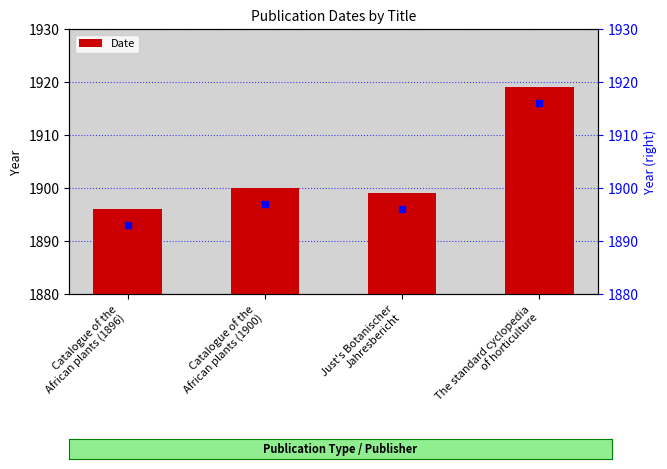

What is the ratio of the value at Catalogue of the
African plants (1900) to the value at The standard cyclopedia
of horticulture?

1.0